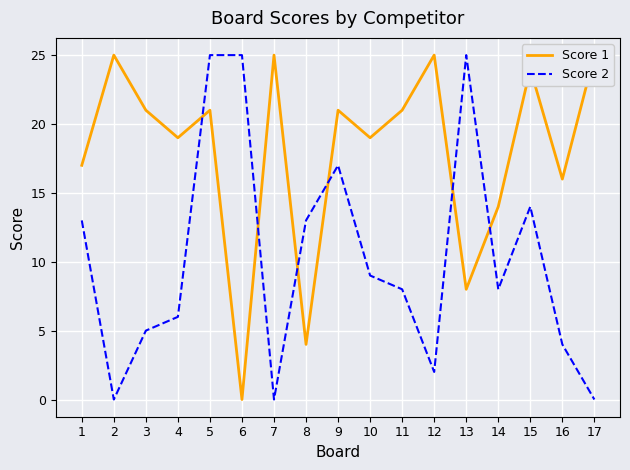

The value of Score 2 at 14 is 8. True or false?

True